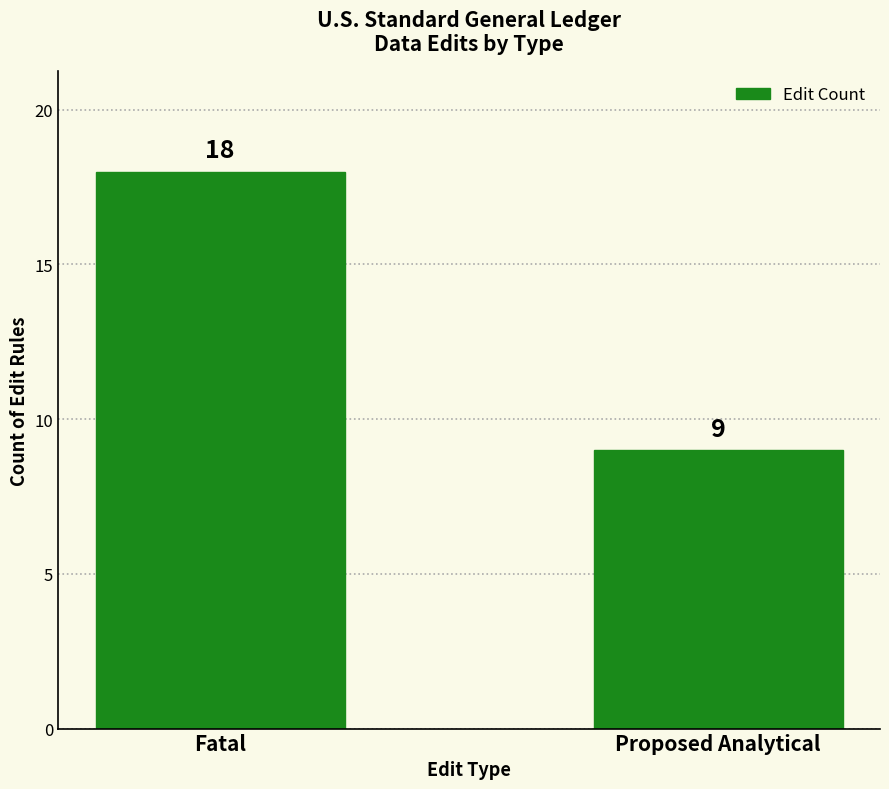

Rank the categories by value from highest to lowest.

Fatal, Proposed Analytical